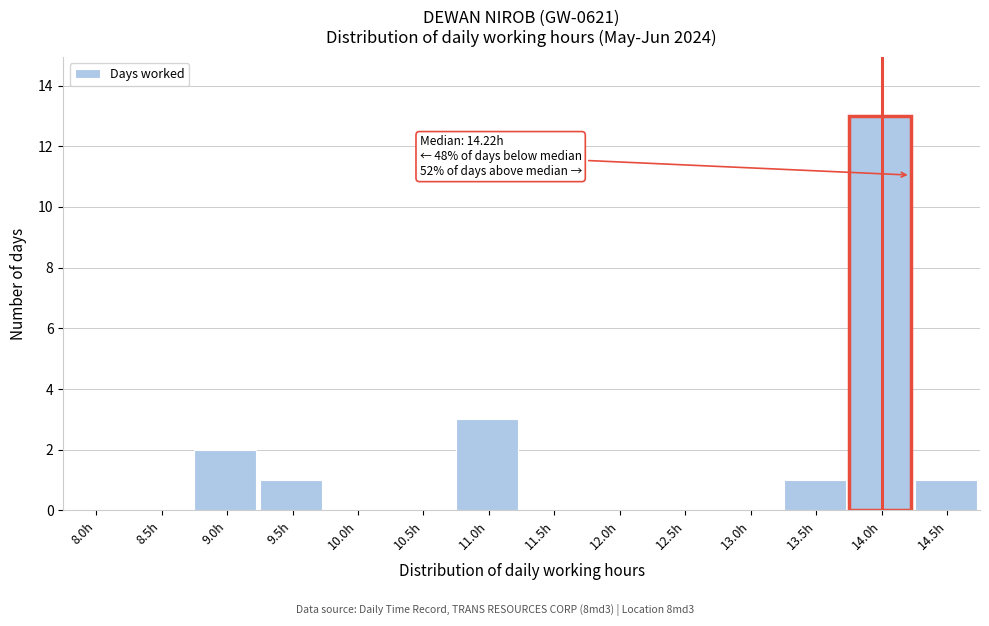

Reading right to left, list all the values displayed in this chart.

14.5h=1	14.0h=13	13.5h=1	13.0h=0	12.5h=0	12.0h=0	11.5h=0	11.0h=3	10.5h=0	10.0h=0	9.5h=1	9.0h=2	8.5h=0	8.0h=0